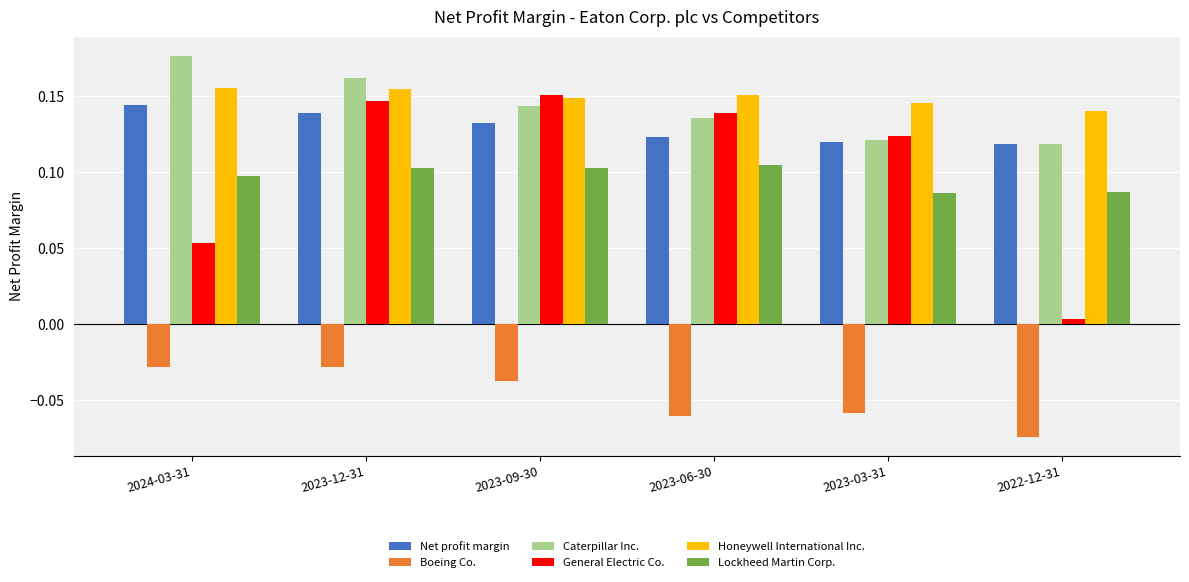

How many Lockheed Martin Corp. values are between 0 and 1?

6